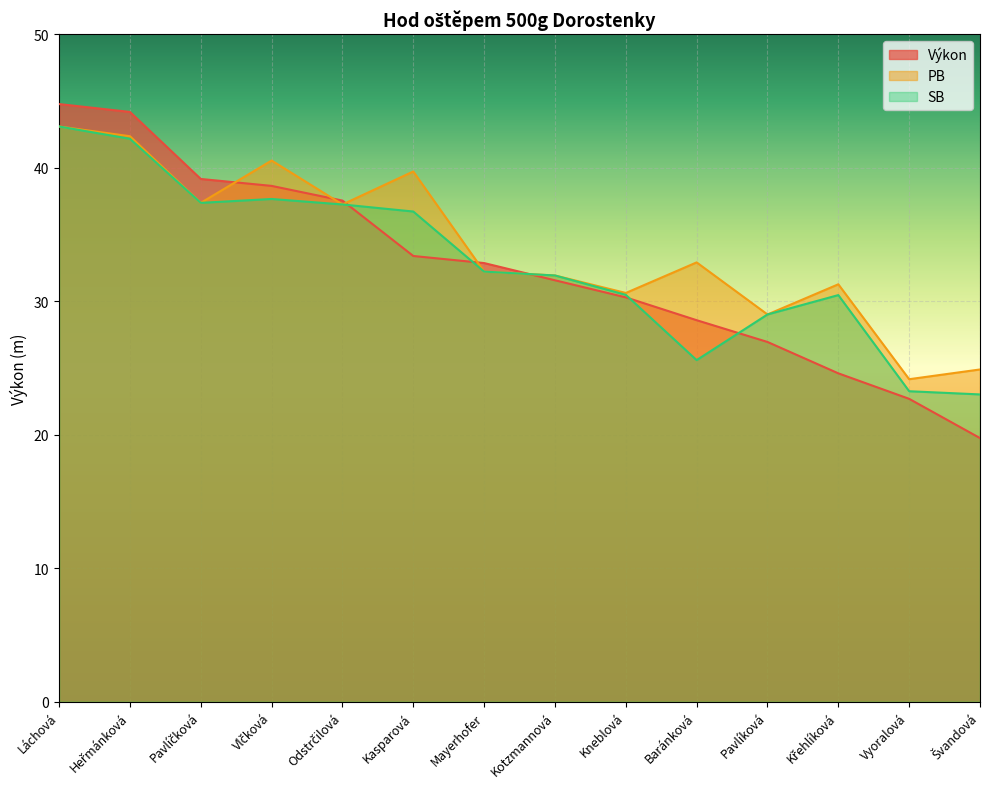

How many values in the Výkon series are below 32?

7